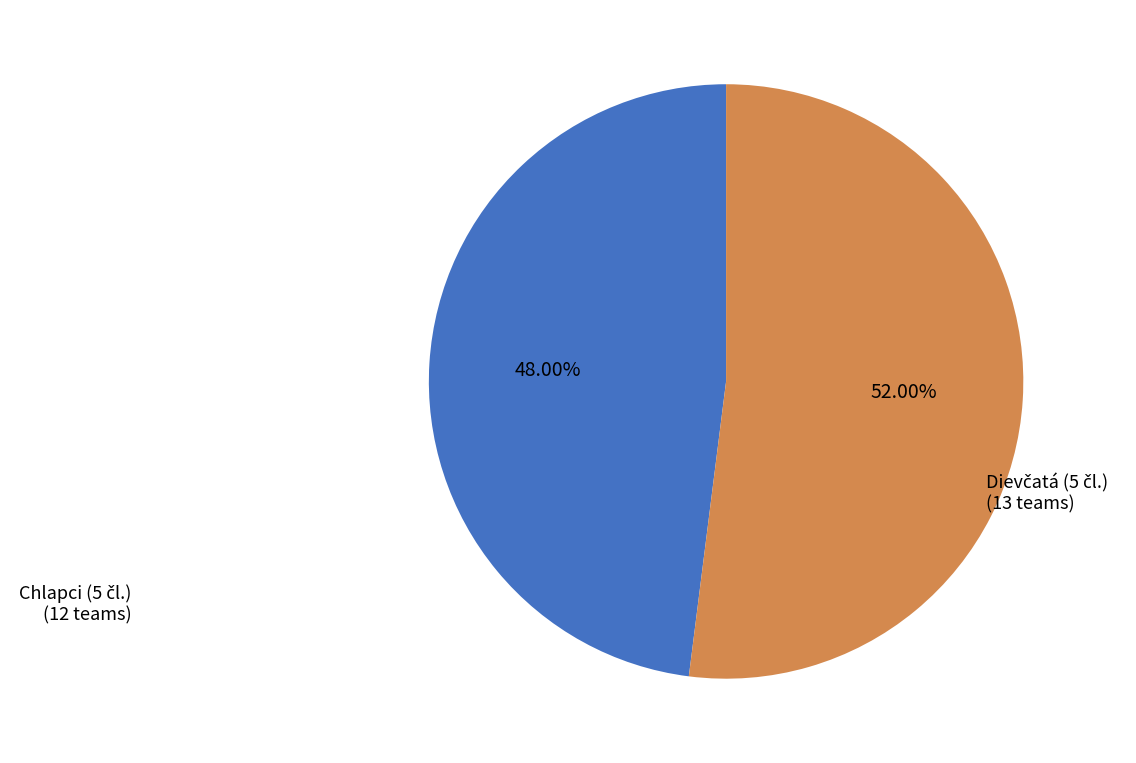

Is there a majority slice in this chart?

Yes